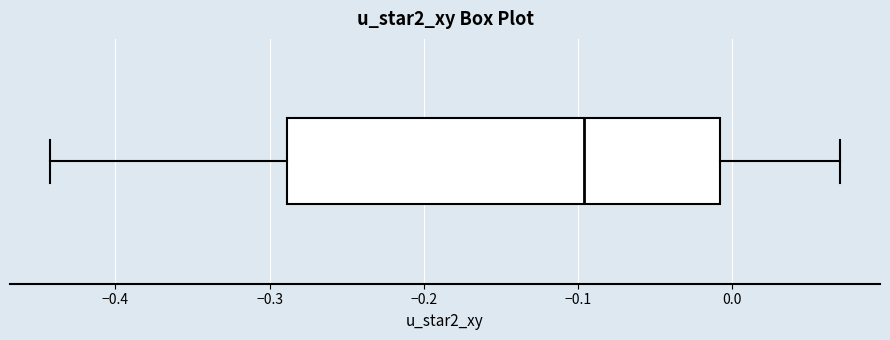

Where does the left whisker of the box end on the x-axis? The values are not printed on the chart, so give them approximately, as read against the axis.

-0.44